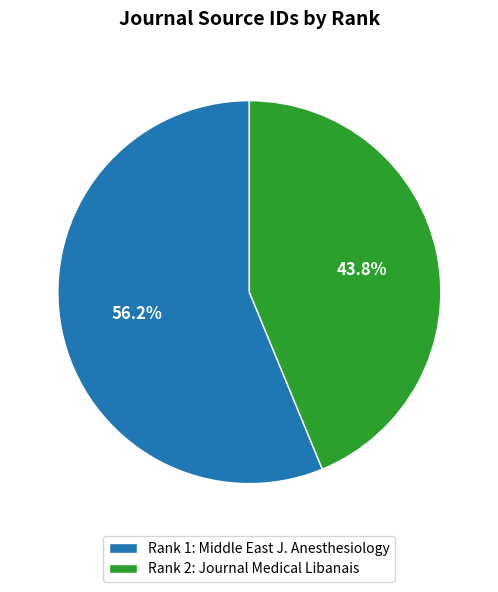

What is the smallest slice in the pie chart?

Rank 2: Journal Medical Libanais